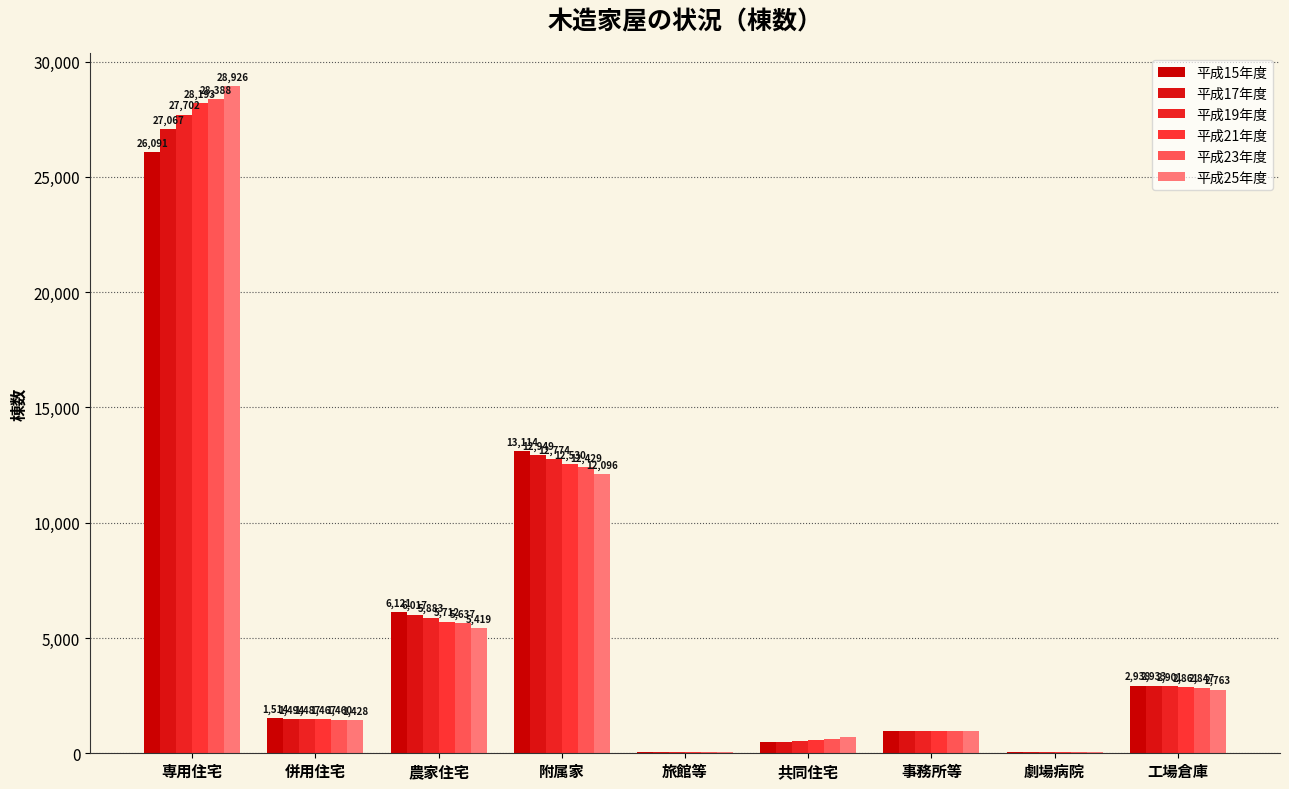

What is the difference between the second highest and second lowest values in the 平成25年度 series?

12040